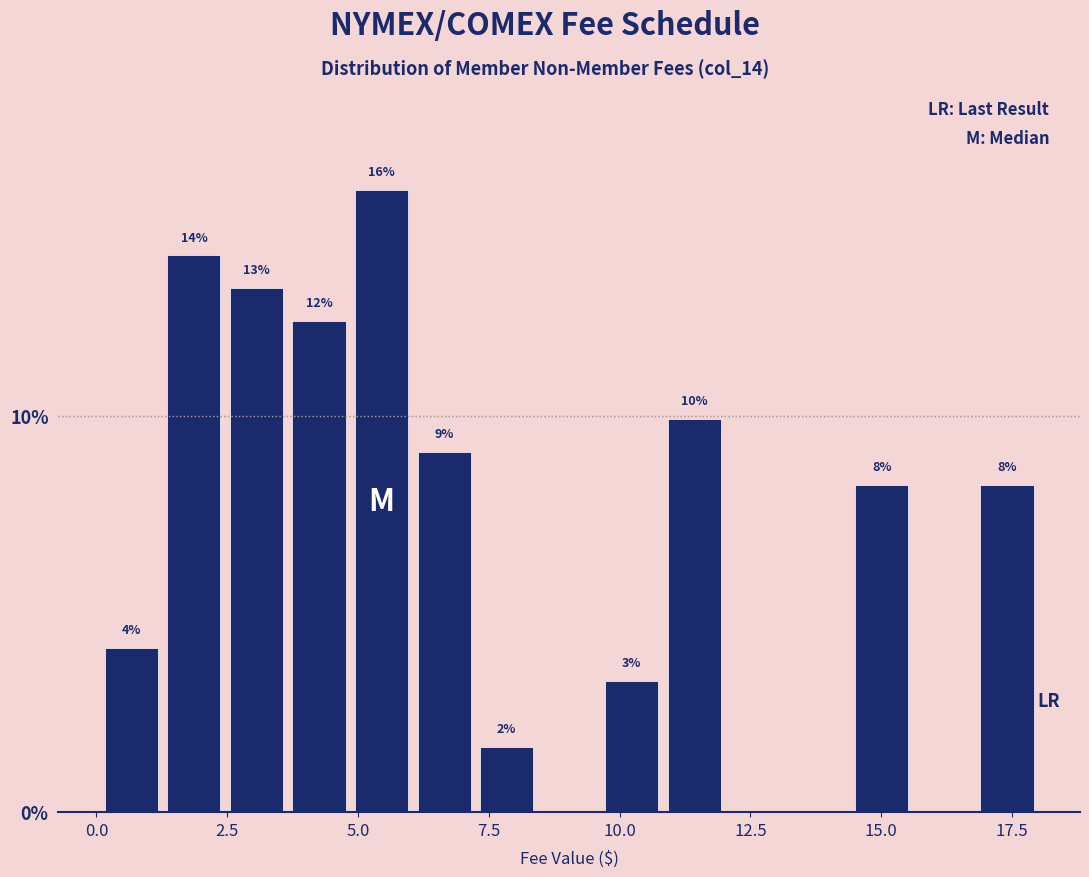

Read against the x-axis, roughly where is the centre of the tallest bar?

5.5